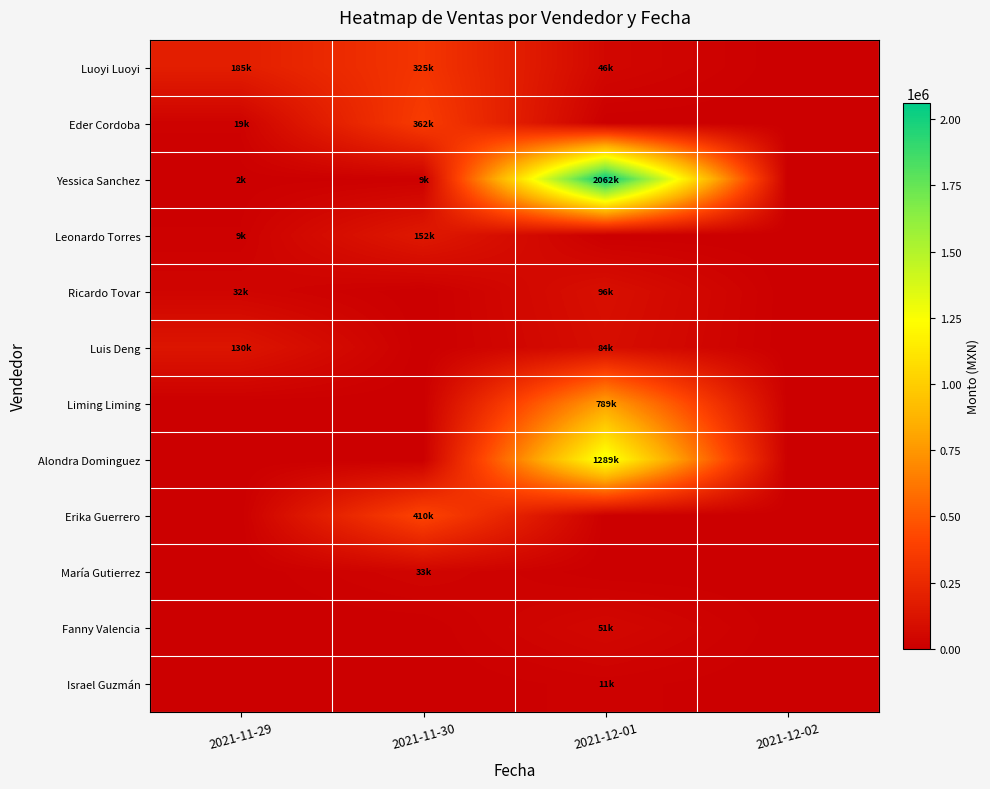

Reading left to right, list all the values displayed in this chart.

Luoyi Luoyi: 2021-11-29=185840	2021-11-30=325500	2021-12-01=46680	2021-12-02=0
Eder Cordoba: 2021-11-29=19090	2021-11-30=362996	2021-12-01=0	2021-12-02=0
Yessica Sanchez: 2021-11-29=2200	2021-11-30=9430	2021-12-01=2062010	2021-12-02=0
Leonardo Torres: 2021-11-29=9040	2021-11-30=152385	2021-12-01=0	2021-12-02=0
Ricardo Tovar: 2021-11-29=32400	2021-11-30=0	2021-12-01=96280	2021-12-02=0
Luis Deng: 2021-11-29=130200	2021-11-30=0	2021-12-01=84800	2021-12-02=0
Liming Liming: 2021-11-29=0	2021-11-30=0	2021-12-01=789208	2021-12-02=0
Alondra Dominguez: 2021-11-29=0	2021-11-30=0	2021-12-01=1289552	2021-12-02=0
Erika Guerrero: 2021-11-29=0	2021-11-30=410100	2021-12-01=0	2021-12-02=0
María Gutierrez: 2021-11-29=0	2021-11-30=33000	2021-12-01=0	2021-12-02=0
Fanny Valencia: 2021-11-29=0	2021-11-30=0	2021-12-01=51420	2021-12-02=0
Israel Guzmán: 2021-11-29=0	2021-11-30=0	2021-12-01=11840	2021-12-02=0